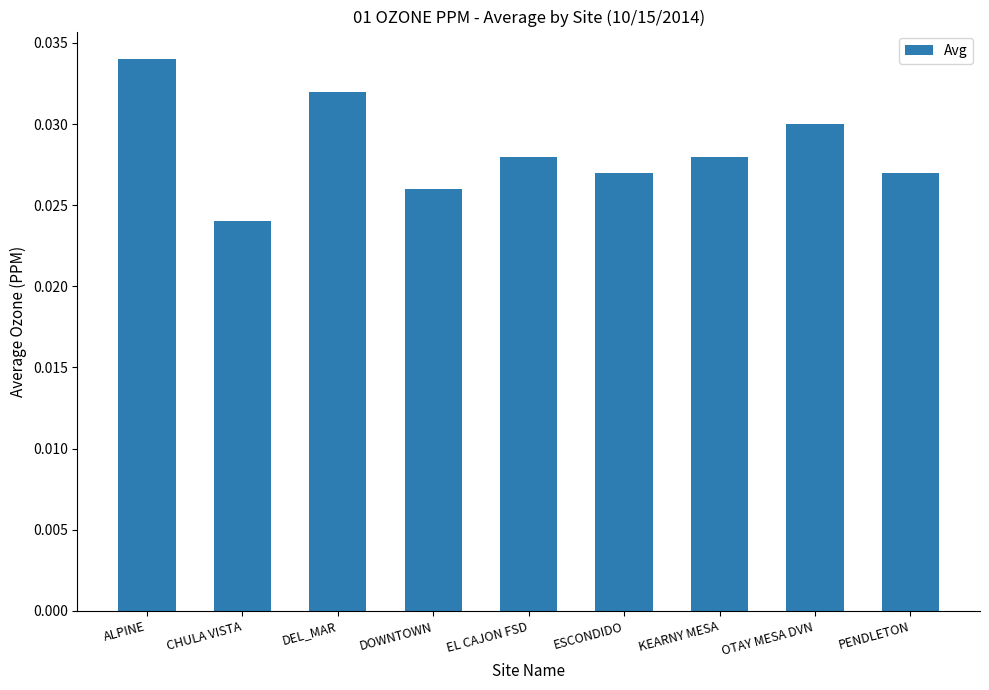

The value at DEL_MAR is 0.1. True or false?

False